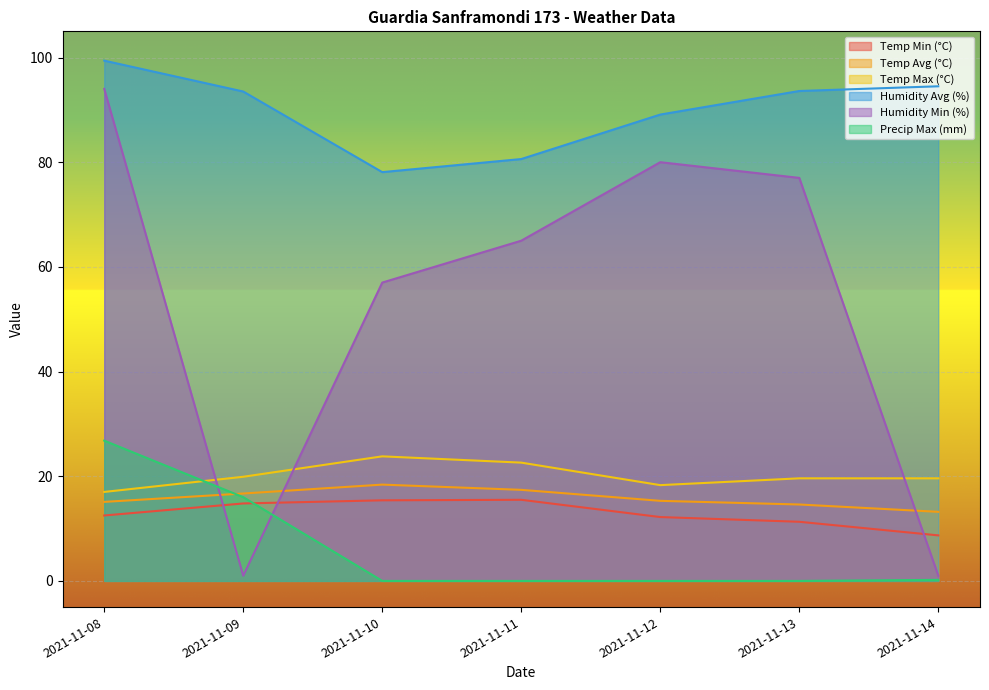

How many lines are shown in the chart?

6